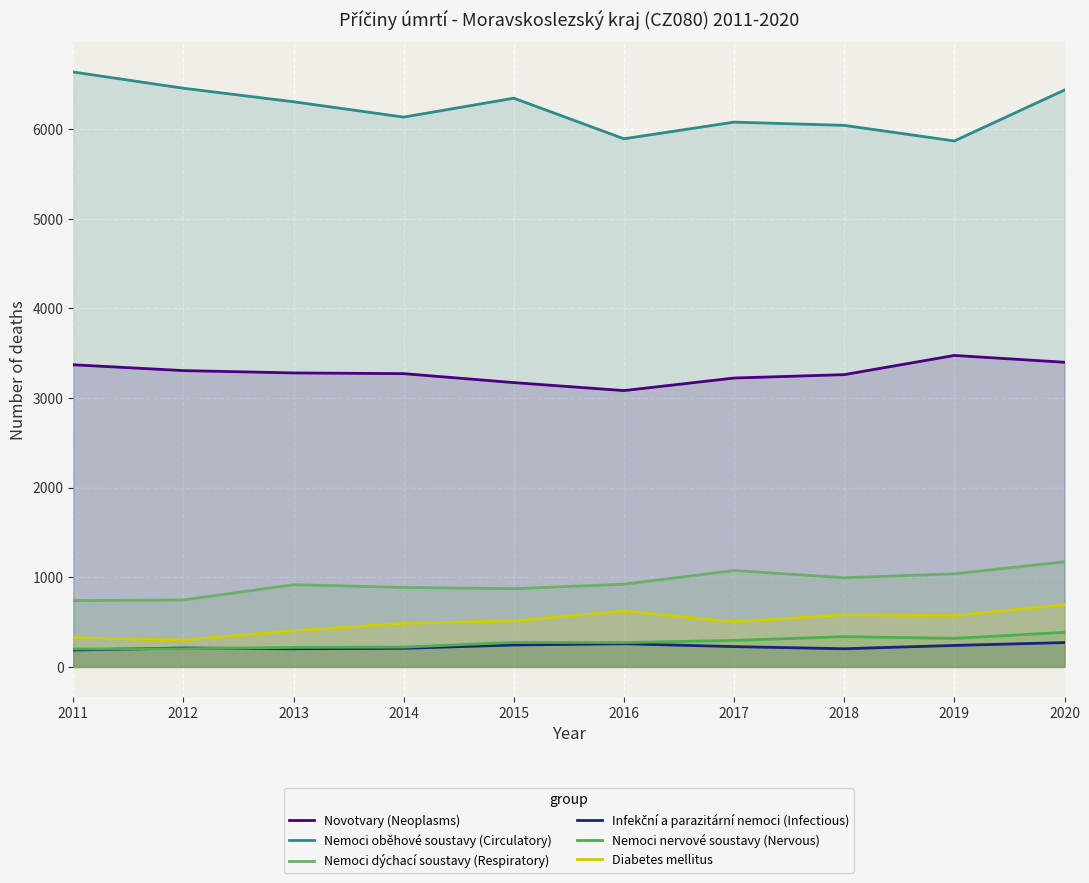

What is the difference between the Nemoci dýchací soustavy (Respiratory) values at 2016 and 2012?

176